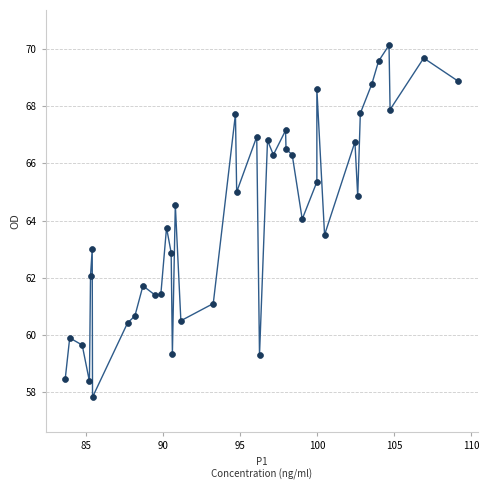

What is the range of X values (max minus min)?

25.5